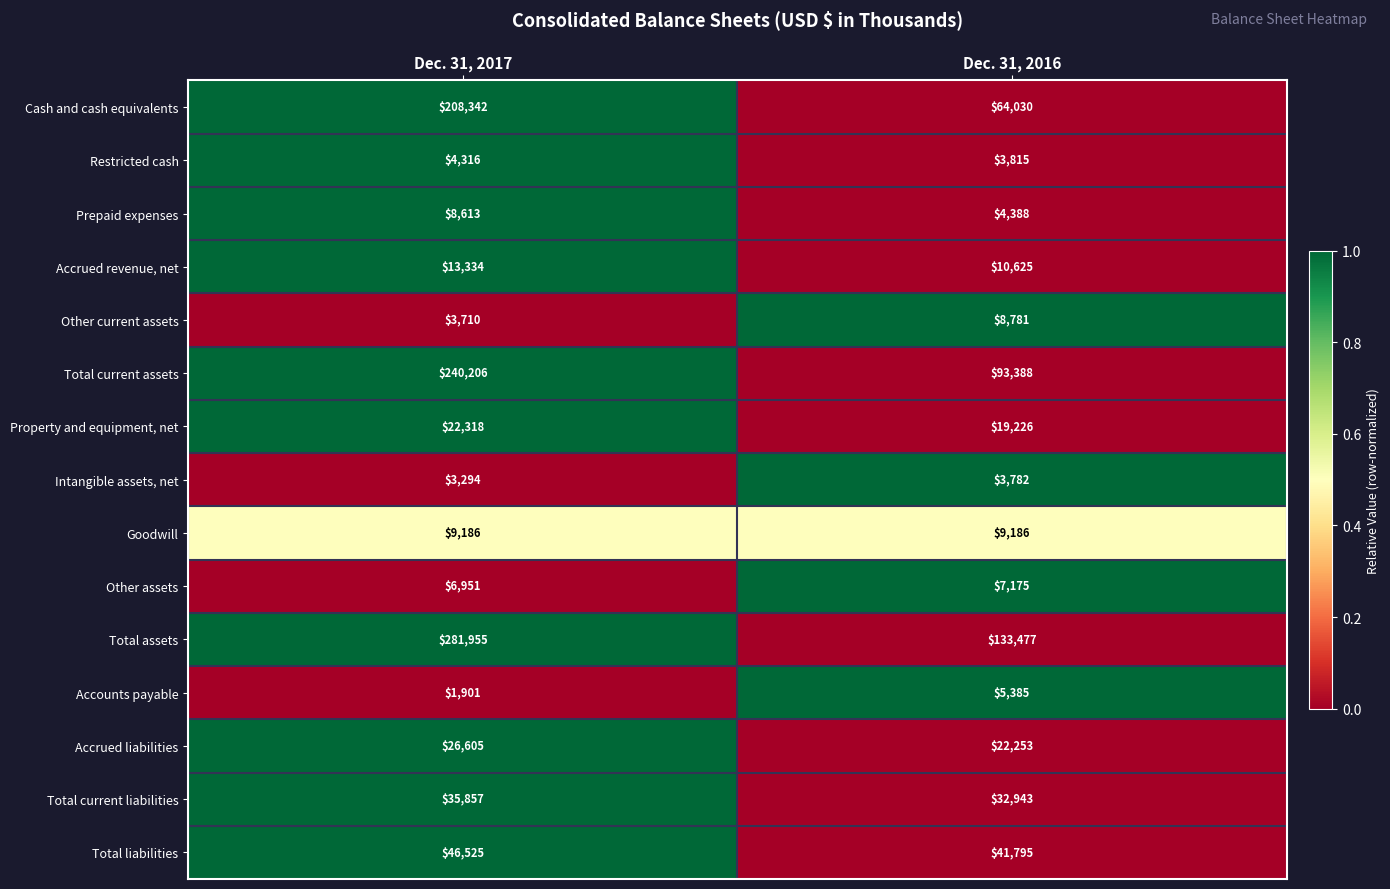

Which series has the widest spread of values?

Total assets